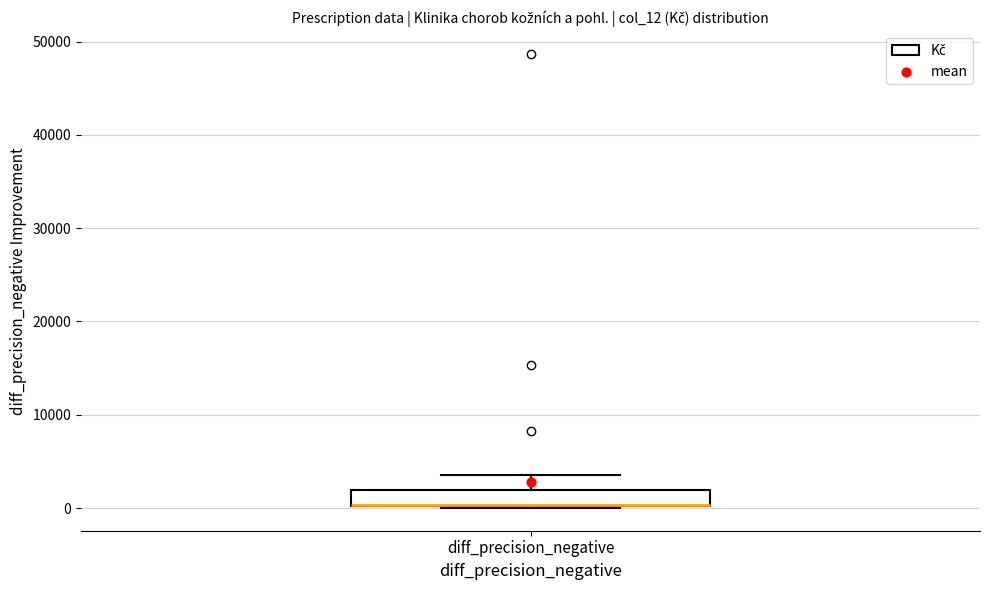

Transcribe this box plot: give where the median line is, the range the box spans, and where the two whiskers end, as read against the y-axis. The values are not printed on the chart, so give them approximately, as read against the axis.

median 0 (drawn on the box's lower edge), box 0 to 2000, whiskers 0 to 4000